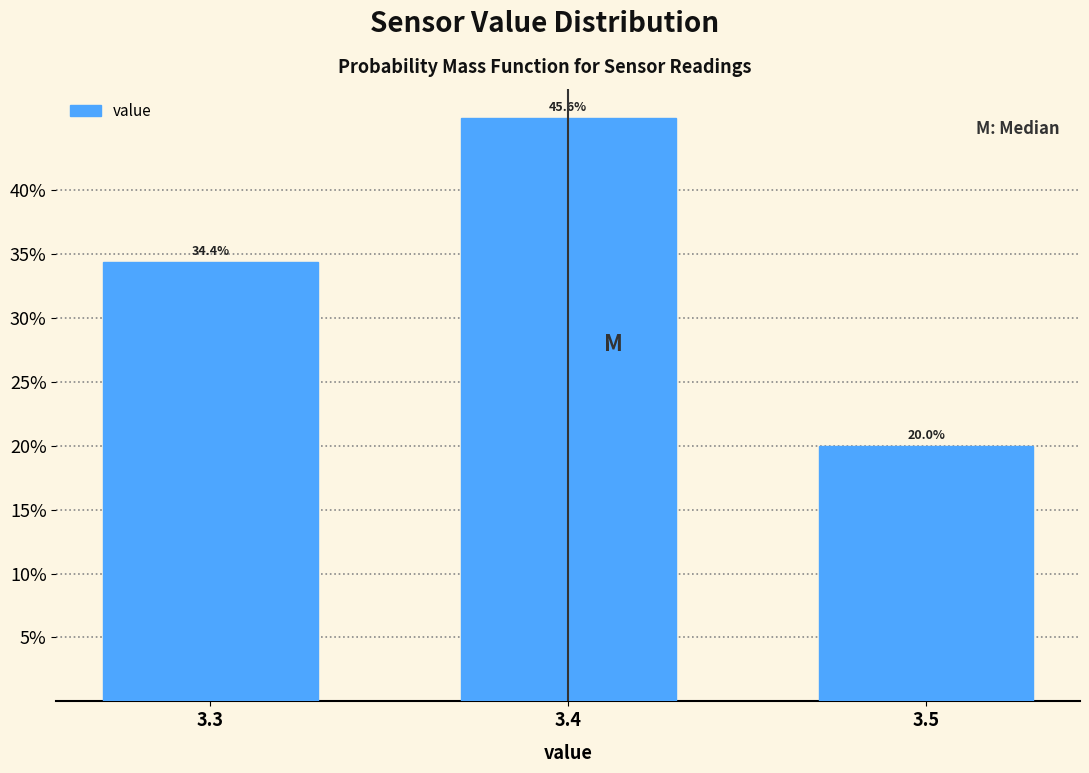

Reading left to right, what are all the values shown in this chart?

34.4	45.6	20.0